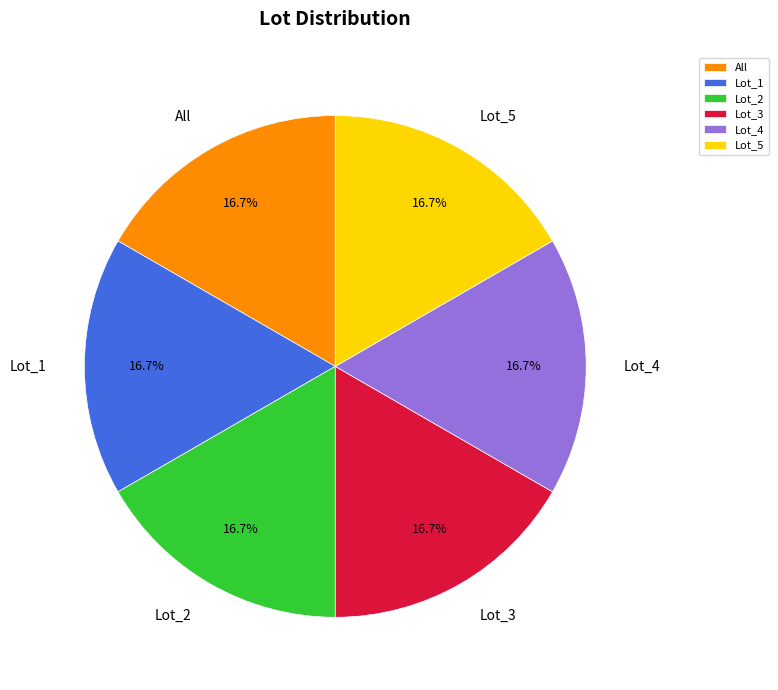

To the nearest percent, what percentage of the pie is Lot_4?

17%